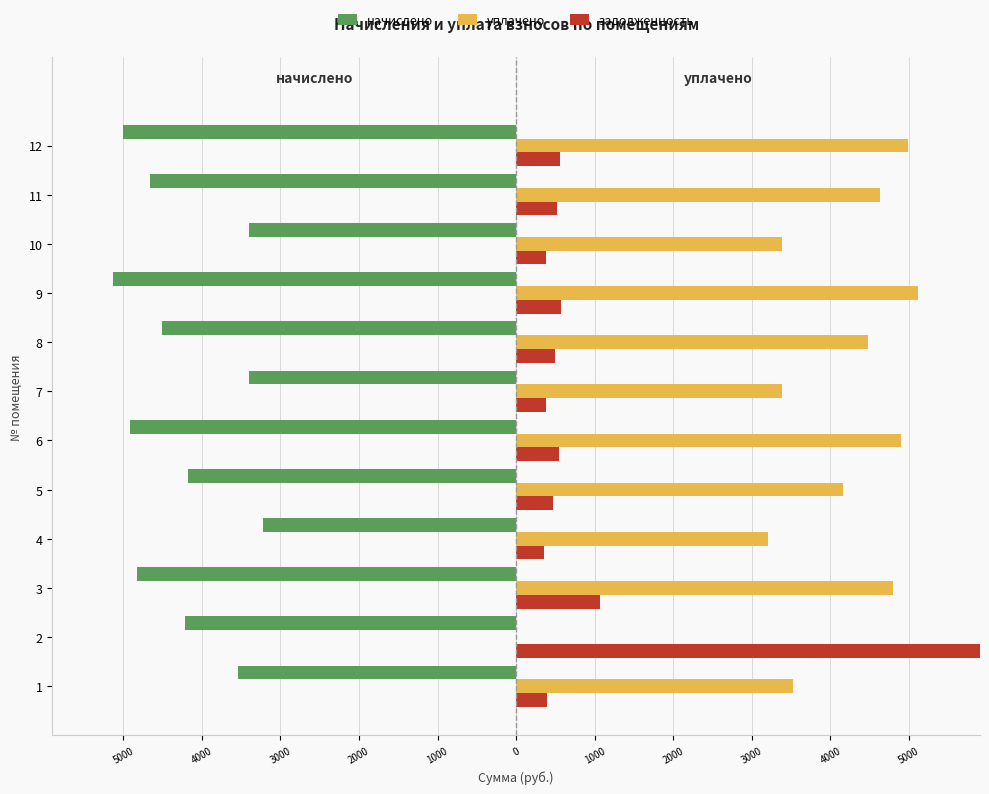

At how many categories does at least one series exceed 9487?

1